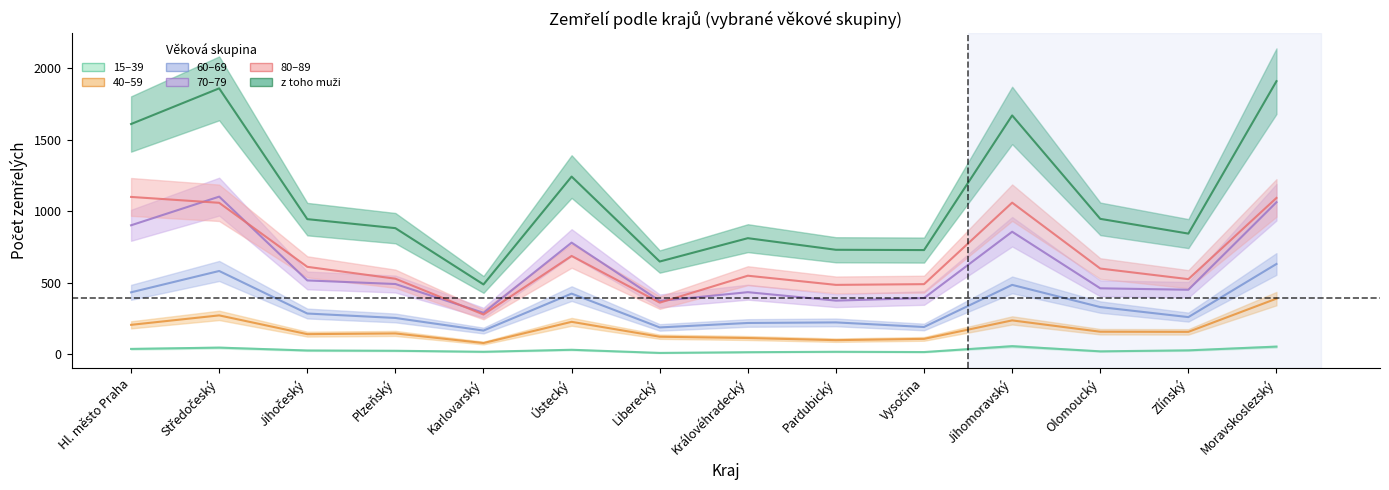

The 80–89 series shows 279 at Karlovarský. True or false?

True